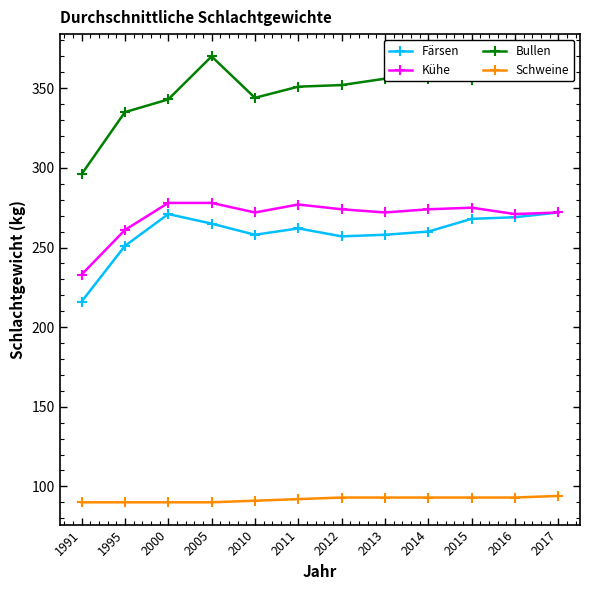

What is the difference between the second highest and minimum values in the Bullen series?

71